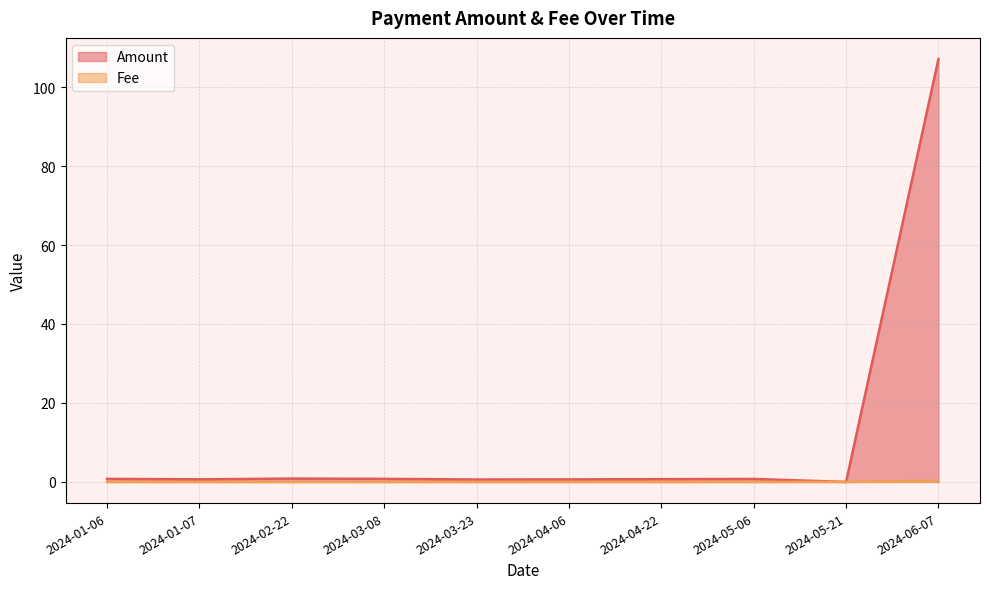

What are all the series names shown in the legend?

Amount, Fee